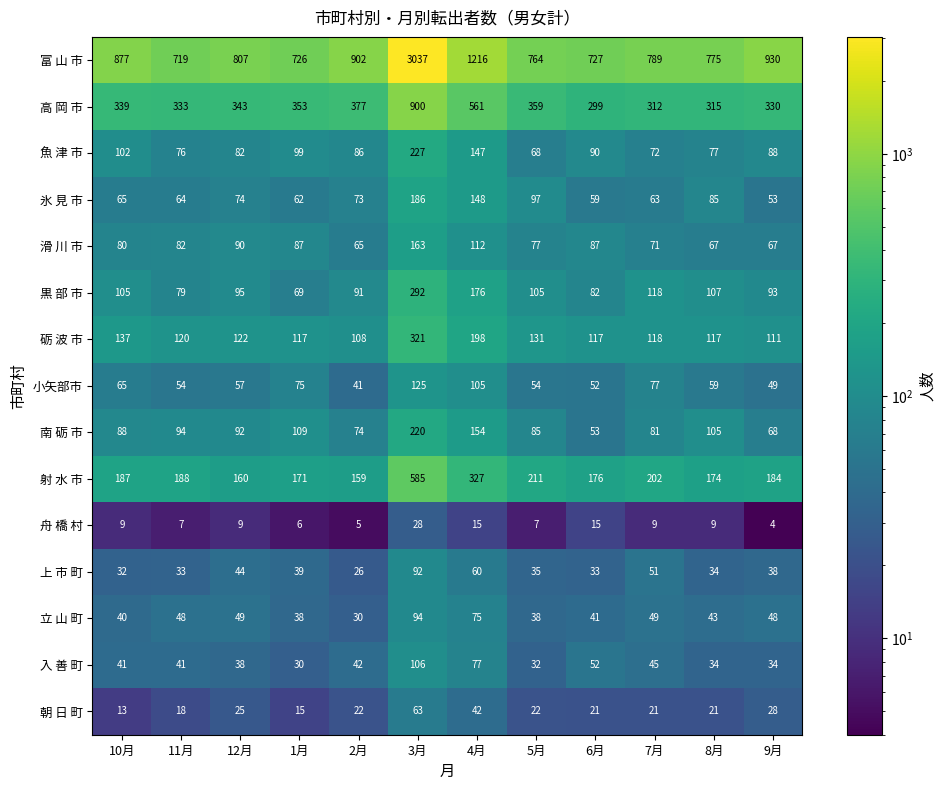

What is the difference between the 魚 津 市 values at 5月 and 11月?

8